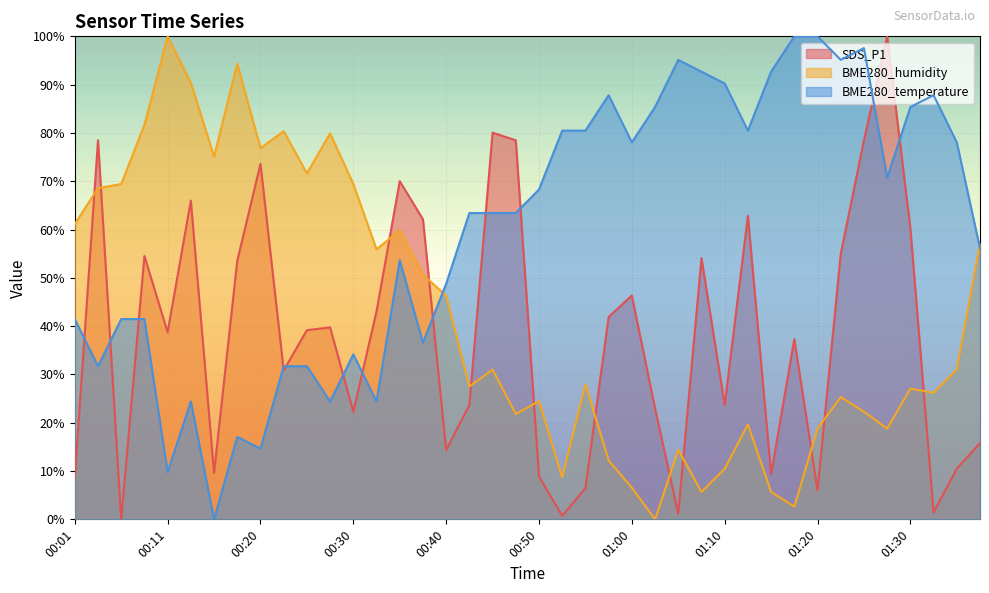

Rank the categories by BME280_temperature value from lowest to highest.

00:16, 00:11, 00:20, 00:18, 00:13, 00:28, 00:33, 00:03, 00:23, 00:25, 00:30, 00:37, 00:01, 00:06, 00:08, 00:40, 00:35, 01:38, 00:42, 00:45, 00:47, 00:50, 01:28, 01:00, 01:35, 00:52, 00:55, 01:12, 01:02, 01:30, 00:57, 01:33, 01:10, 01:07, 01:15, 01:05, 01:23, 01:26, 01:17, 01:20